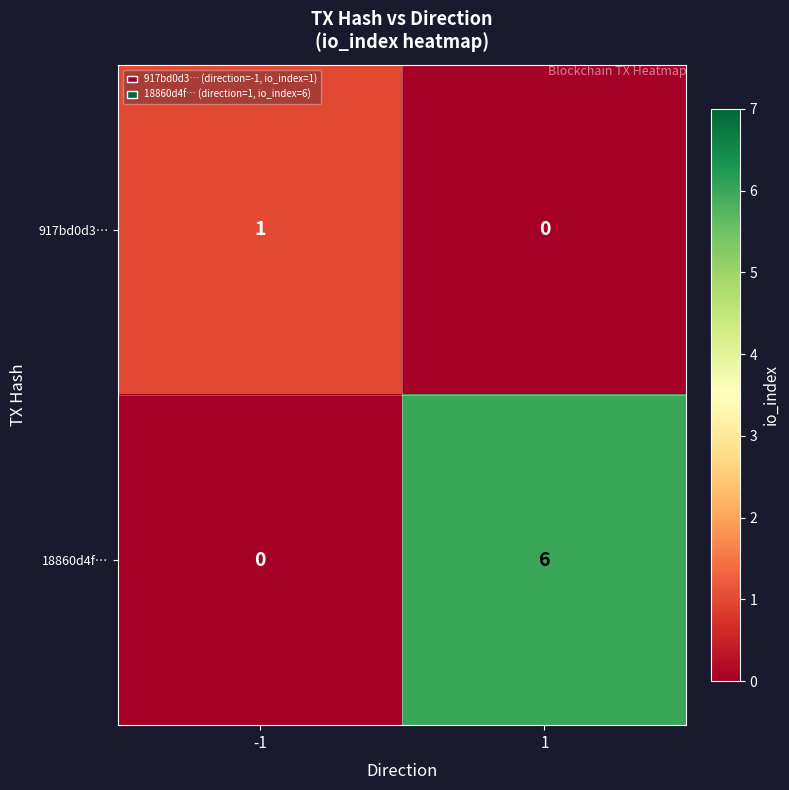

How many values in the 18860d4f… series are below 6?

1